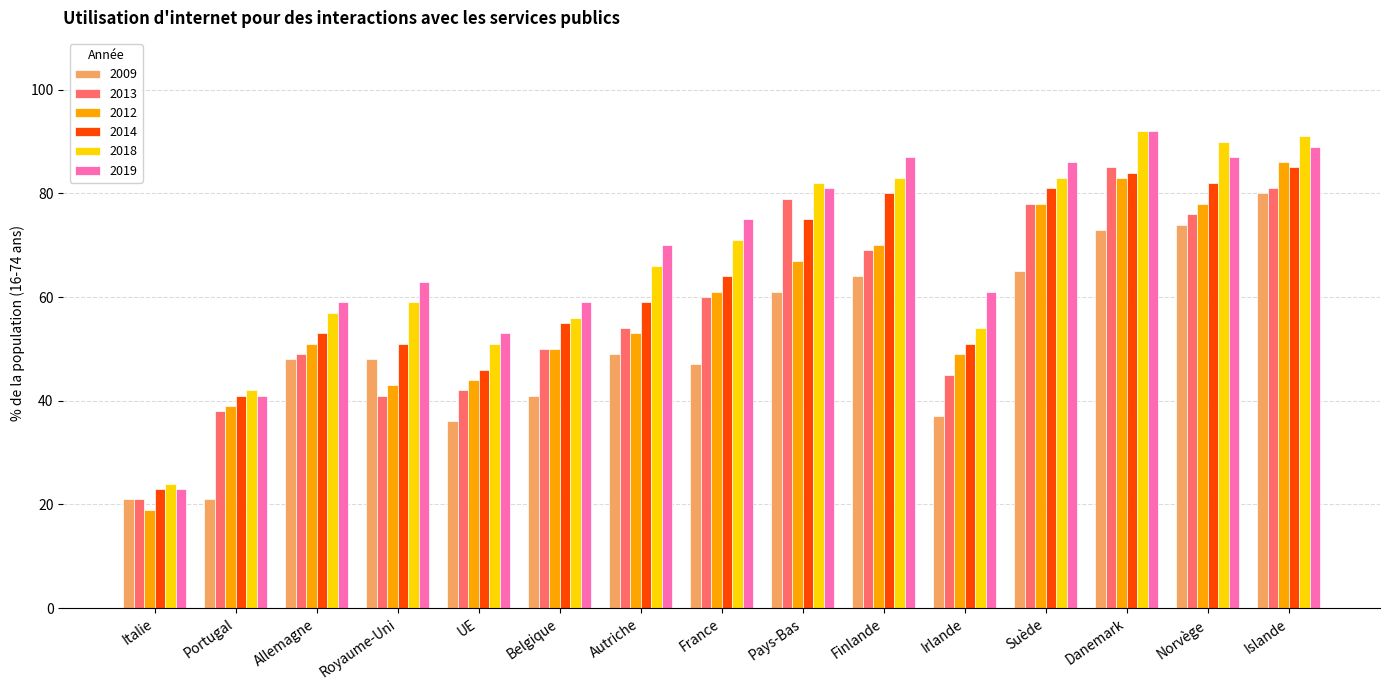

How many values in the 2012 series are below 53?

7